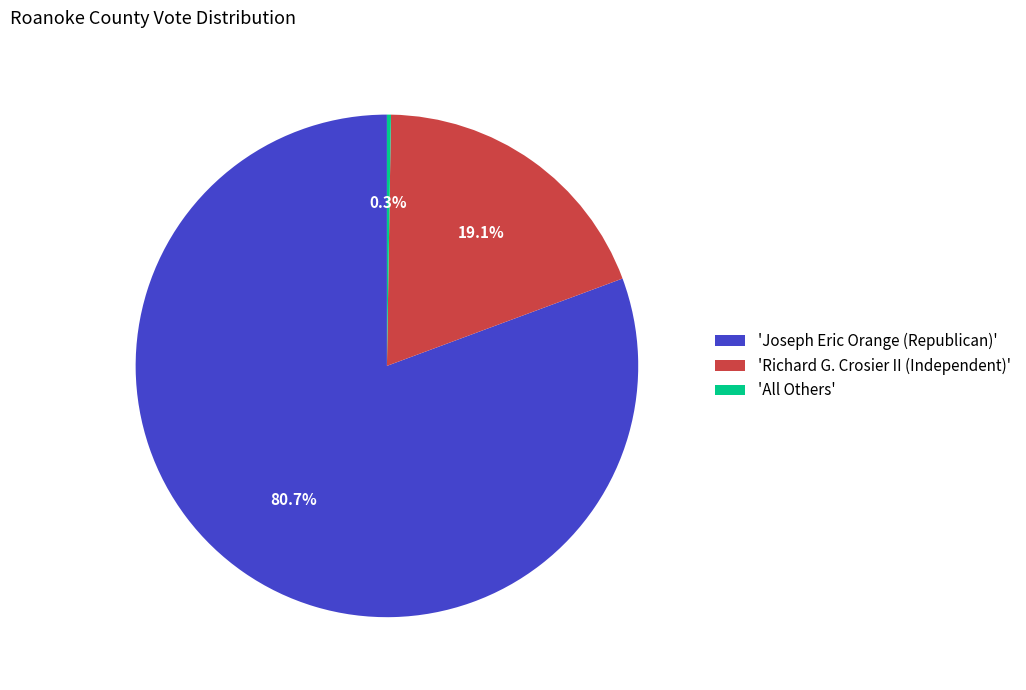

Which category has the biggest portion of the pie?

'Joseph Eric Orange (Republican)'